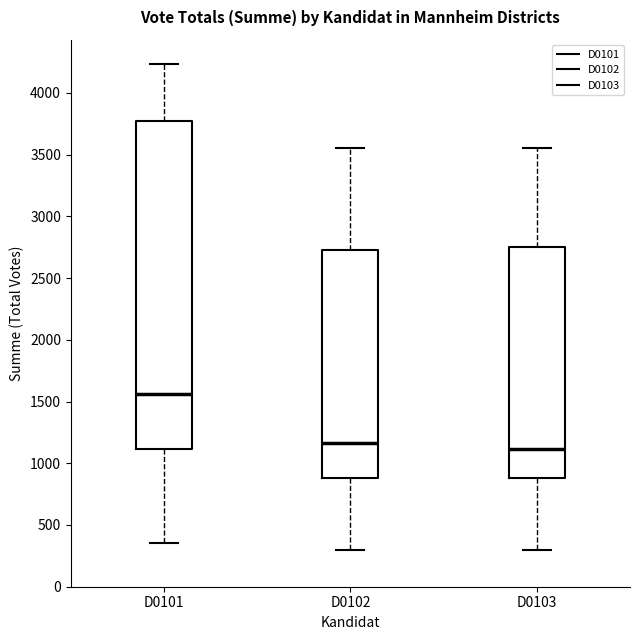

Which box is the tallest, from its lower edge to its upper edge?

D0101